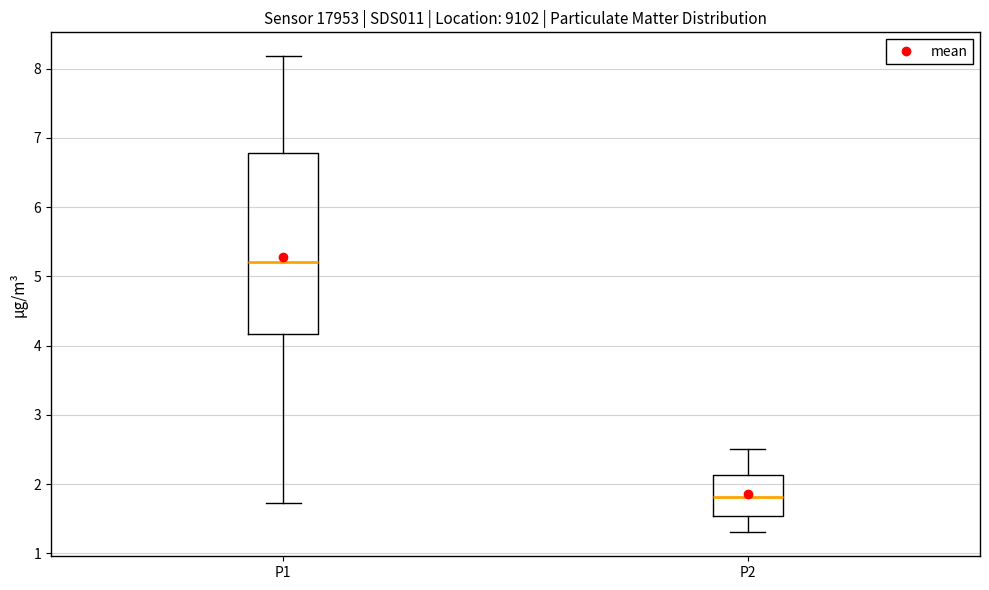

Which box's median line is the highest?

P1